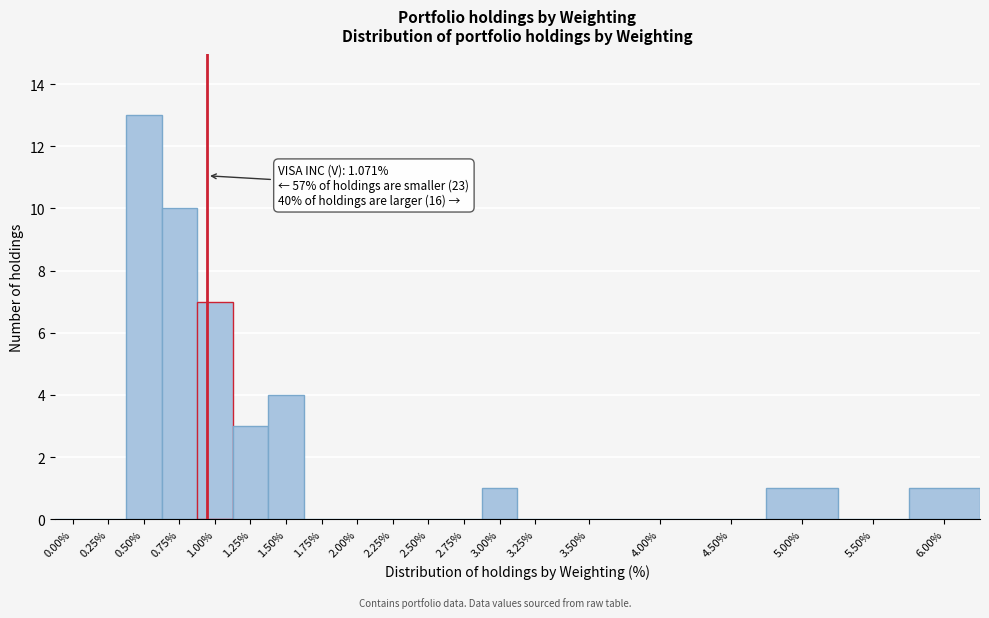

Reading left to right, list all the values displayed in this chart.

0.00%=0	0.25%=0	0.50%=13	0.75%=10	1.00%=7	1.25%=3	1.50%=4	1.75%=0	2.00%=0	2.25%=0	2.50%=0	2.75%=0	3.00%=1	3.25%=0	3.50%=0	4.00%=0	4.50%=0	5.00%=1	5.50%=0	6.00%=1